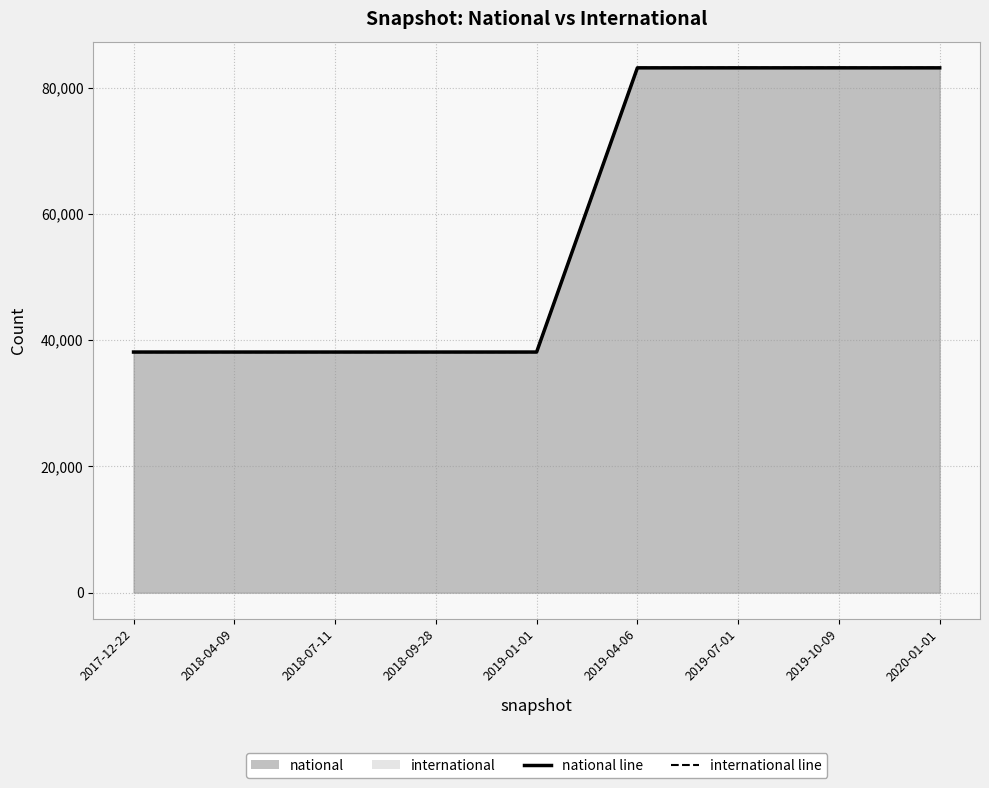

Reading left to right, what are all the values shown in this chart?

national line: 2017-12-22=38128	2018-04-09=38128	2018-07-11=38128	2018-09-28=38128	2019-01-01=38128	2019-04-06=83156	2019-07-01=83156	2019-10-09=83156	2020-01-01=83156
international line: 2017-12-22=38128	2018-04-09=38128	2018-07-11=38128	2018-09-28=38128	2019-01-01=38128	2019-04-06=83156	2019-07-01=83156	2019-10-09=83156	2020-01-01=83156